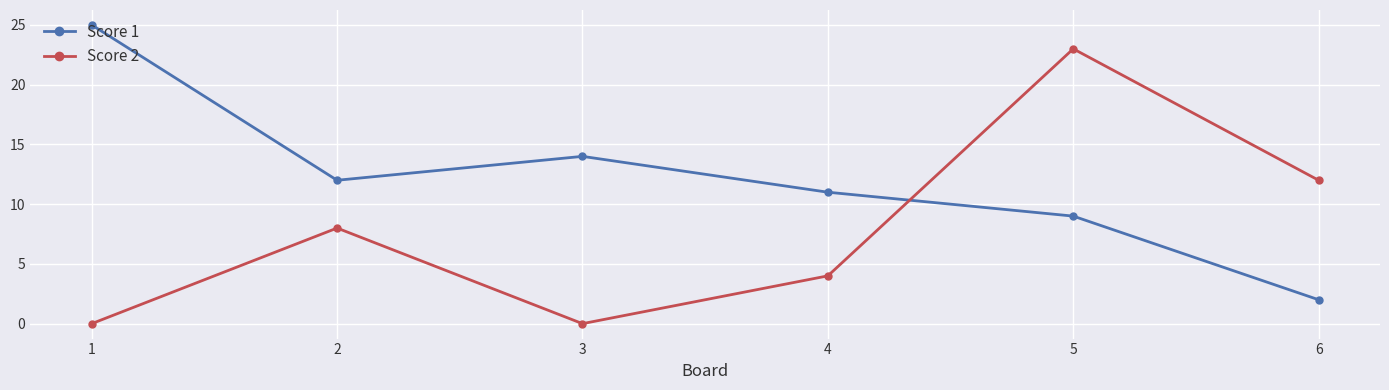

True or false: Score 1 and Score 2 cross at least once.

True